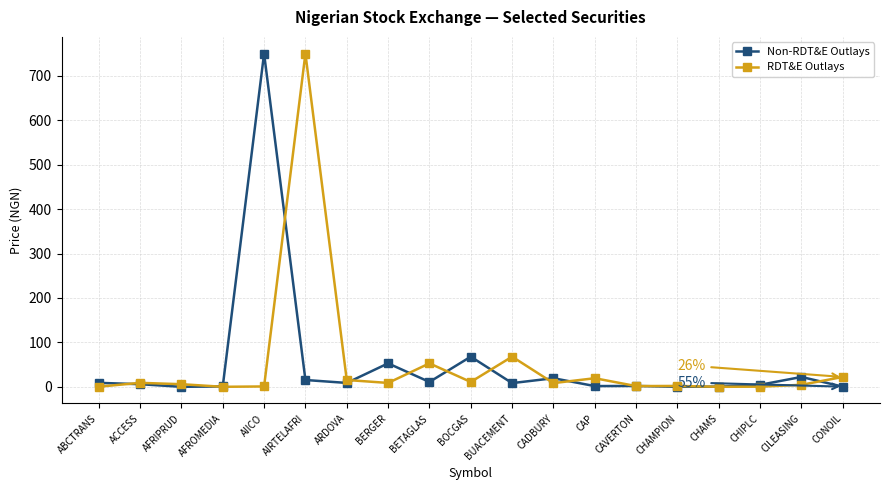

How many series are shown in this chart?

2